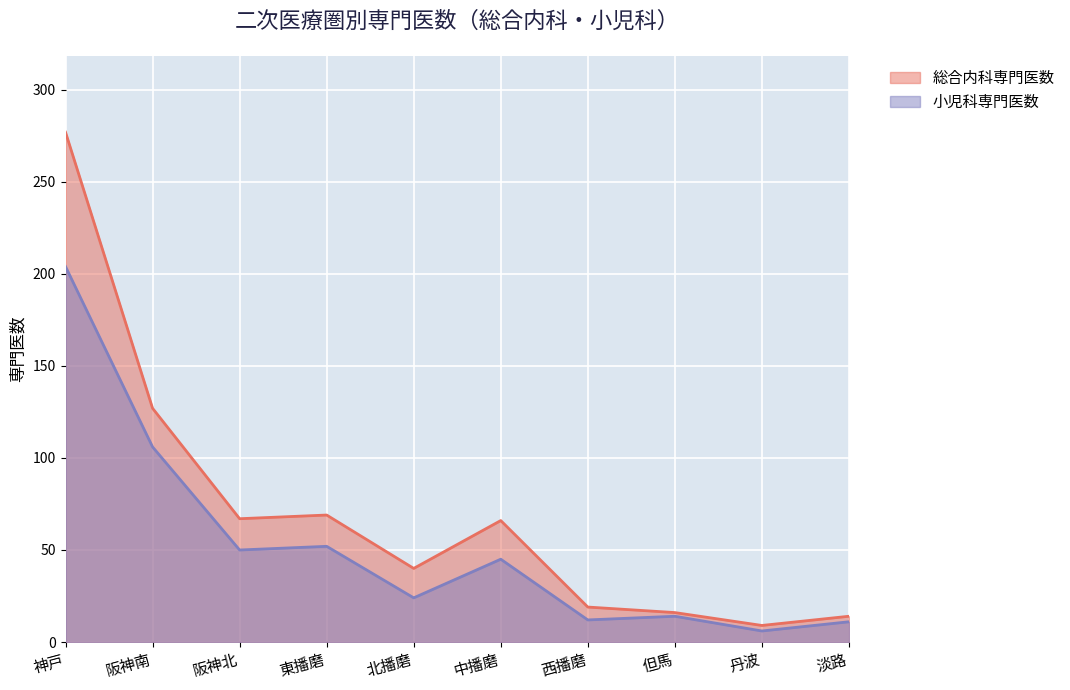

Which series has the widest spread of values?

総合内科専門医数